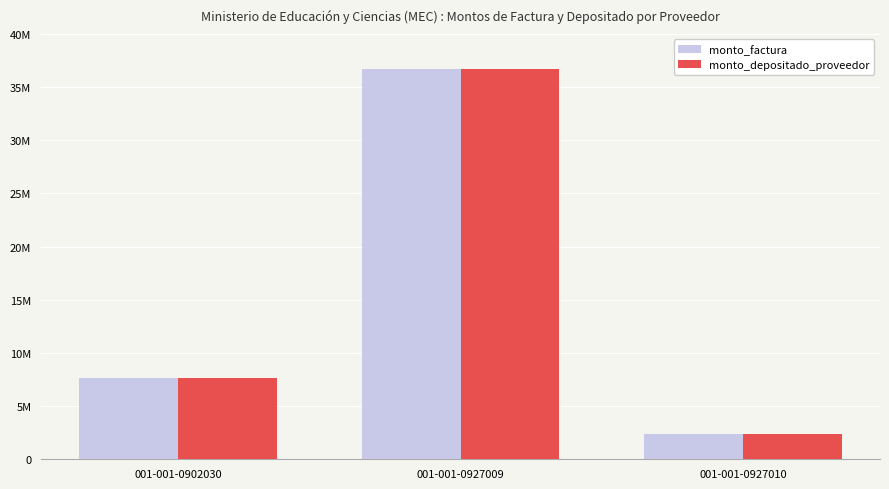

Are the bars grouped side by side (vs. stacked)?

Yes